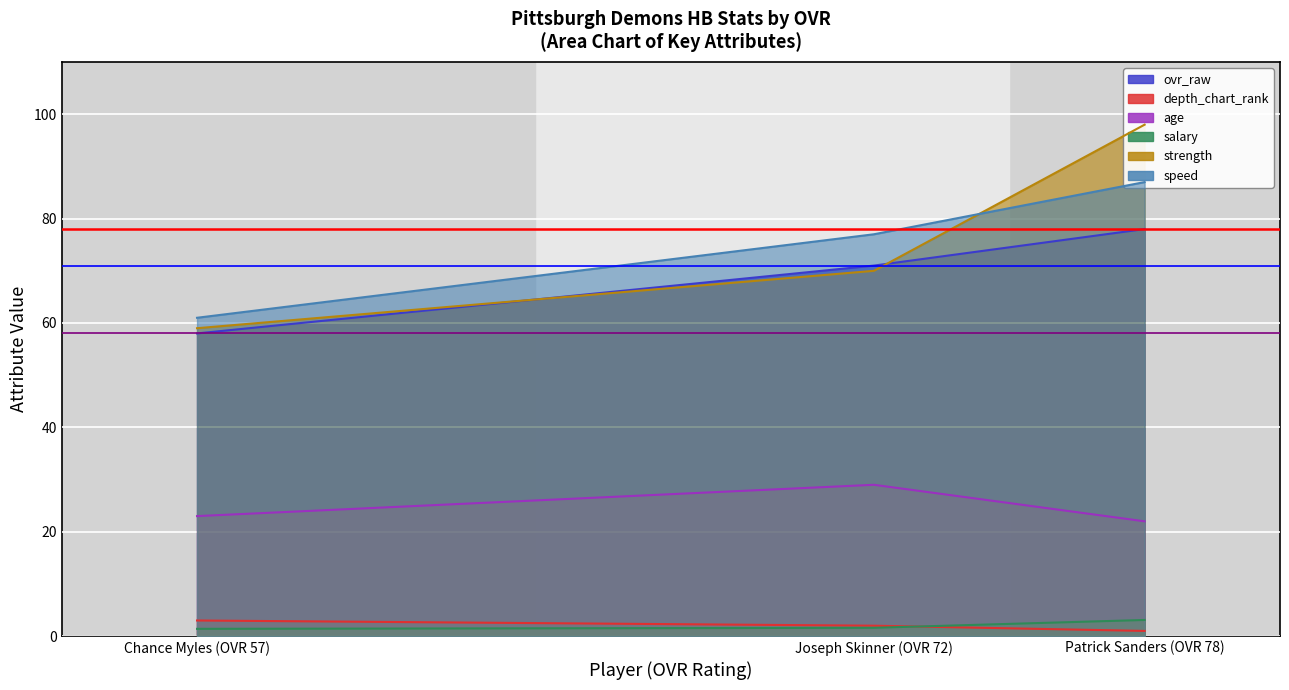

Which label corresponds to the smallest value in the chart?

Patrick Sanders (OVR 78)